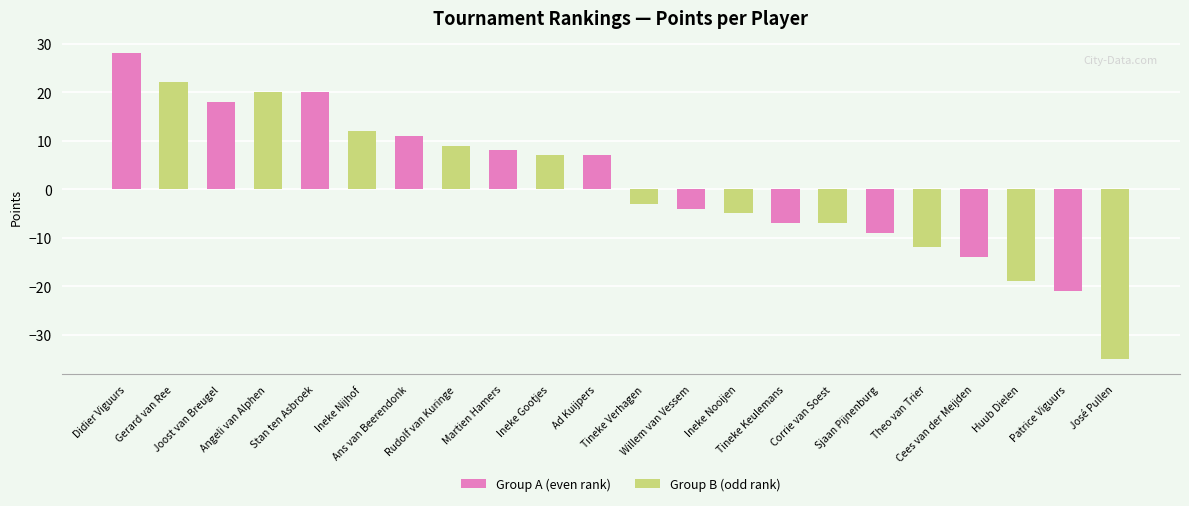

What is the smallest value displayed?

-35